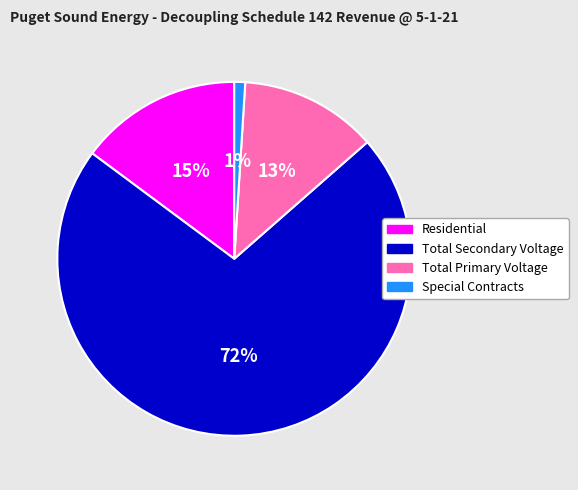

Does Total Secondary Voltage represent more than half of the total?

Yes